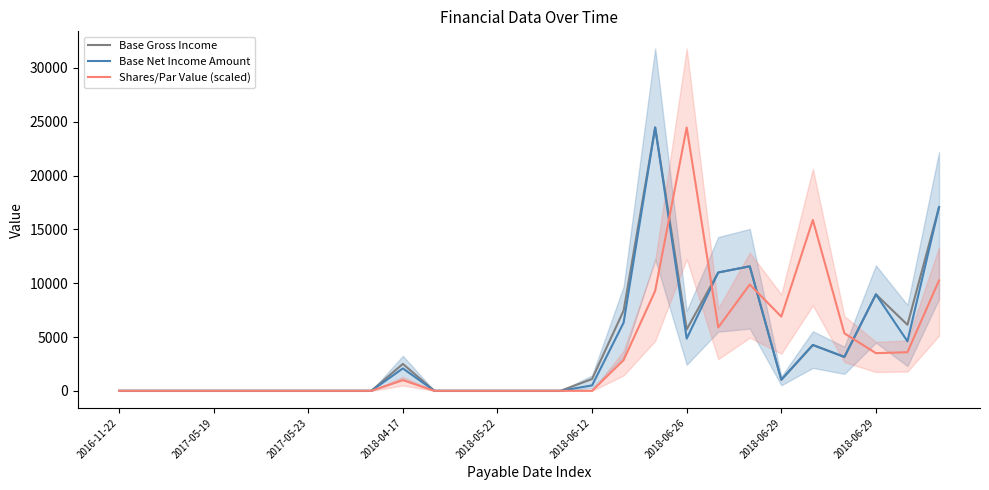

How many times do Base Gross Income and Shares/Par Value (scaled) cross each other?

4